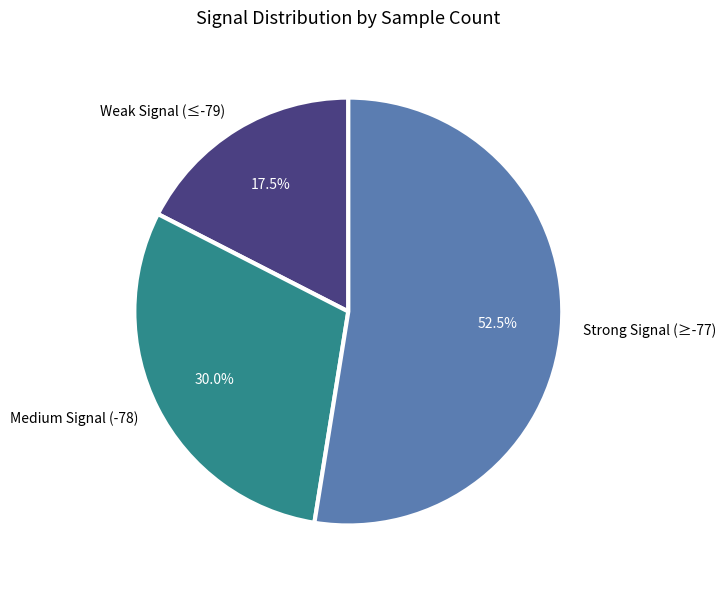

Which has a higher value, Weak Signal (≤-79) or Strong Signal (≥-77)?

Strong Signal (≥-77)